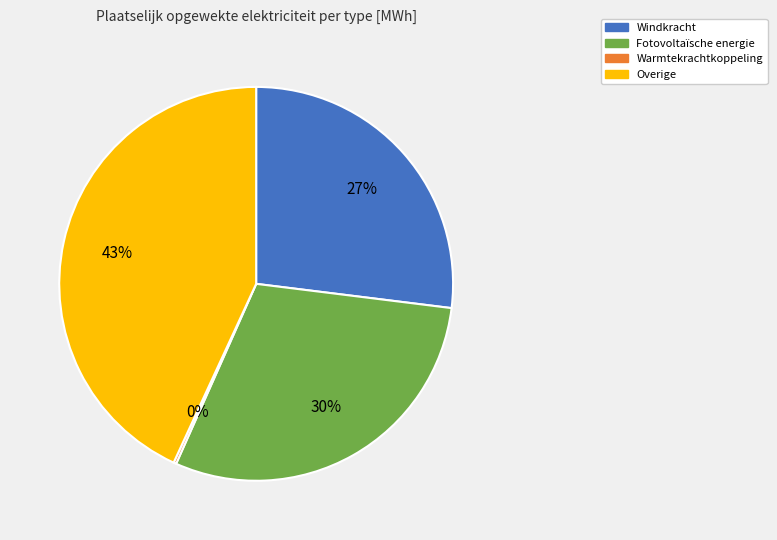

To the nearest percent, what is the average slice percentage?

25%